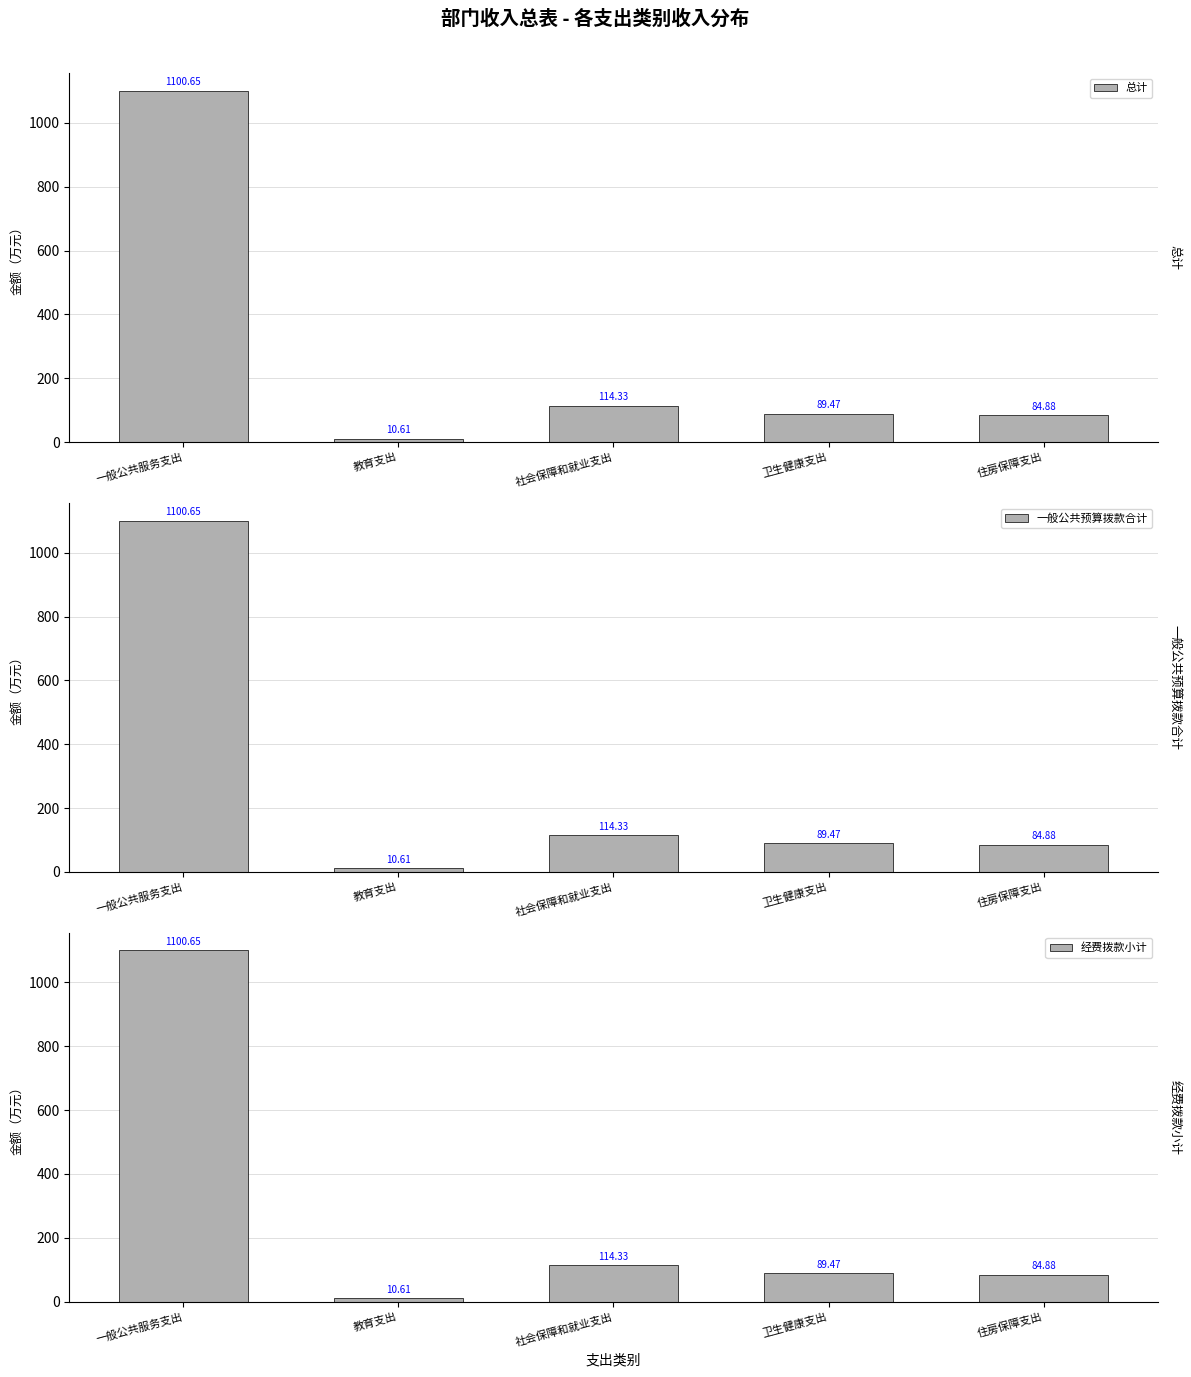

What is the minimum value shown in the chart?

10.6